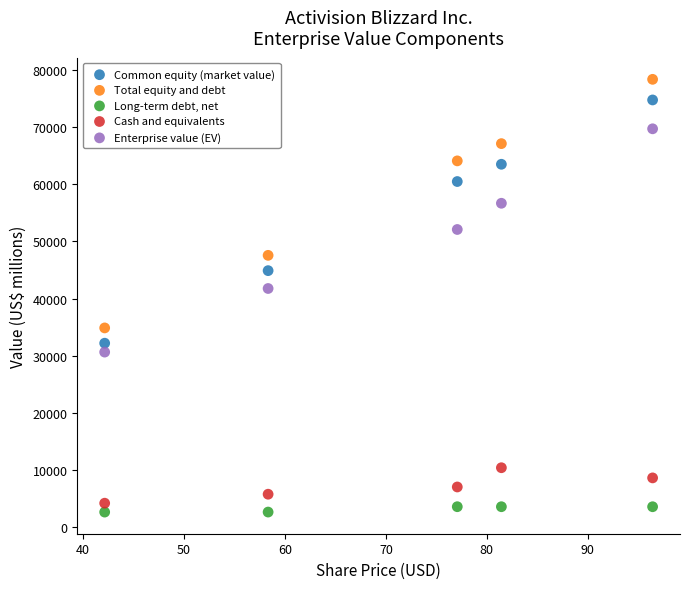

Which series contains the lowest Y value?

Long-term debt, net